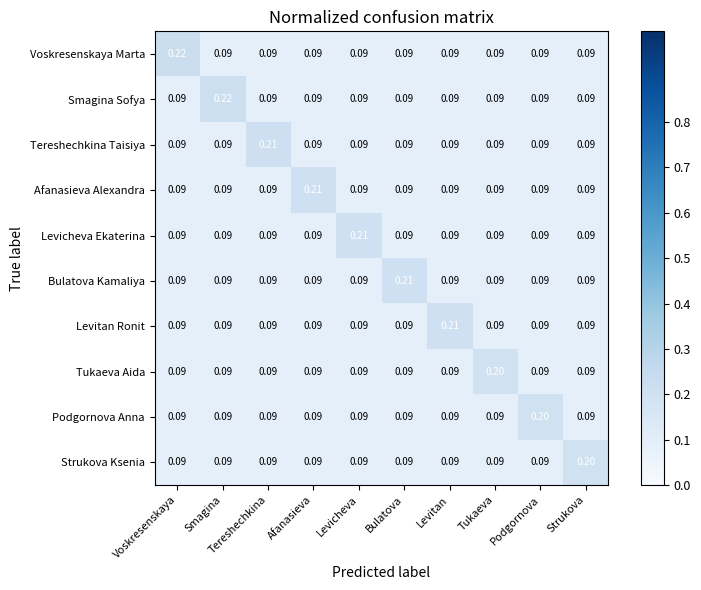

Which category has the highest value in the Afanasieva Alexandra series?

Afanasieva